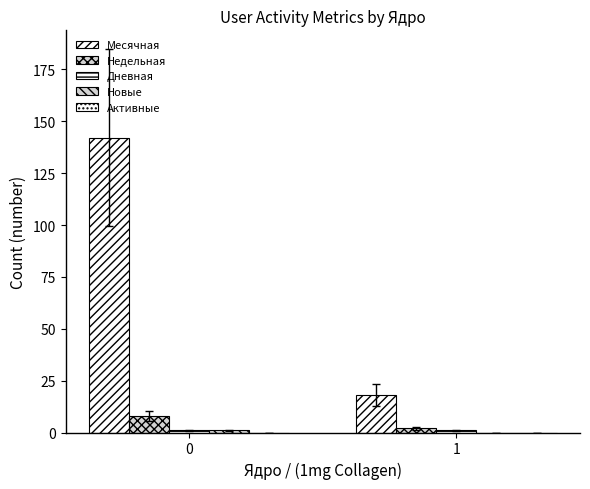

How many distinct data groups are displayed?

4